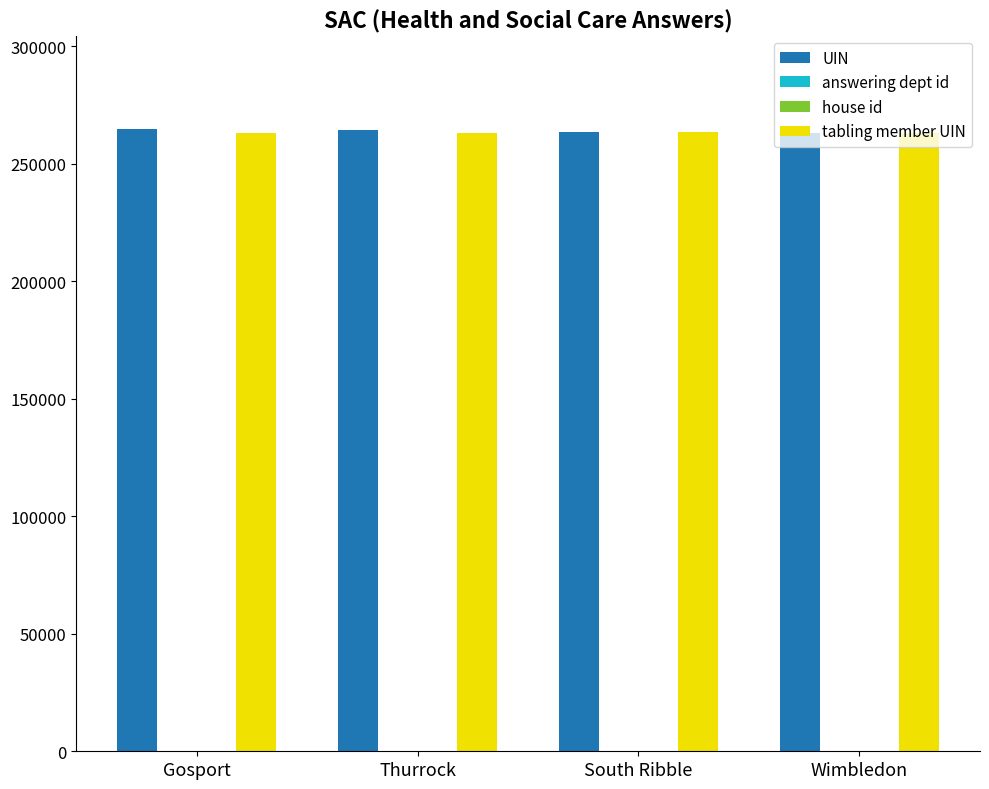

What is the greatest value displayed?

264725